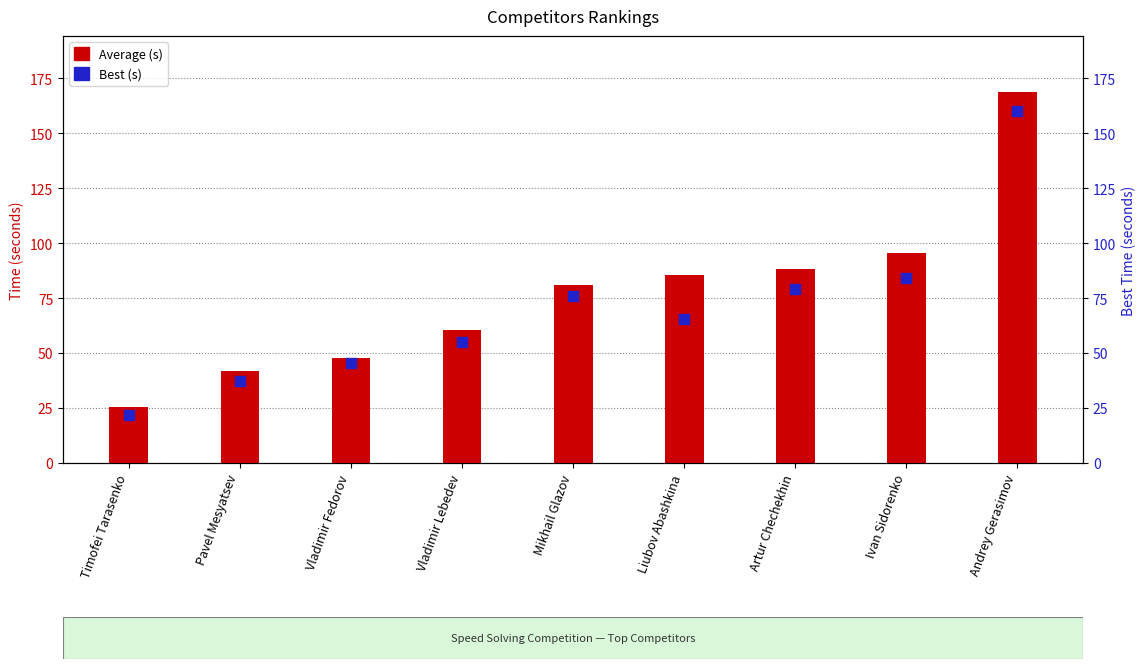

What is the total value across all series at Liubov Abashkina?

151.1